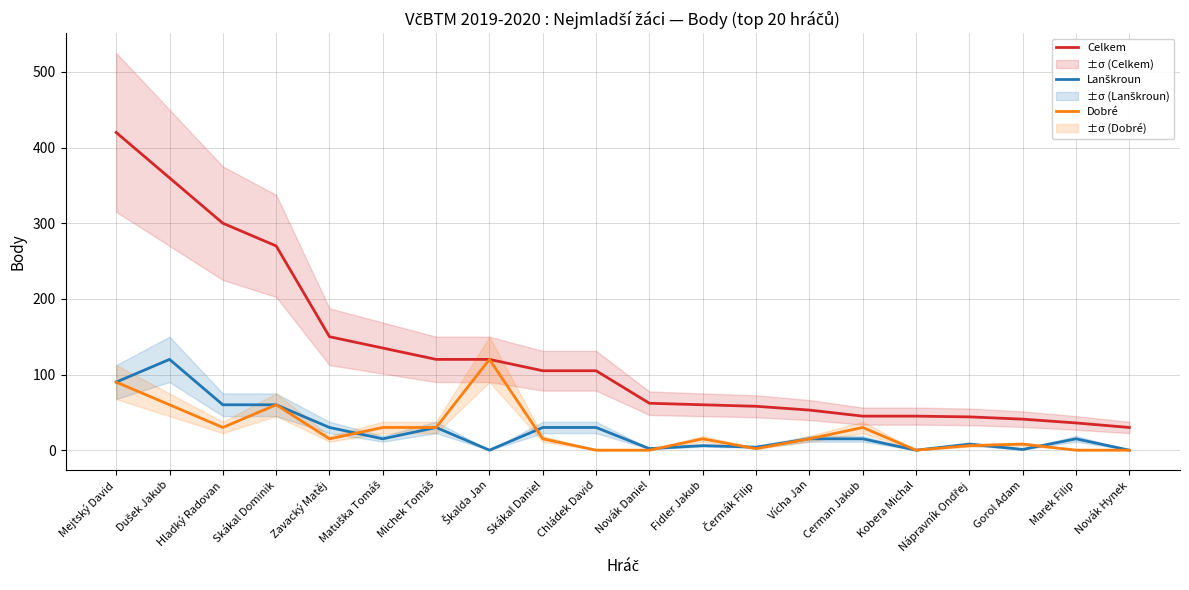

Rank the series by their maximum value, from lowest to highest.

Lanškroun, Dobré, Celkem